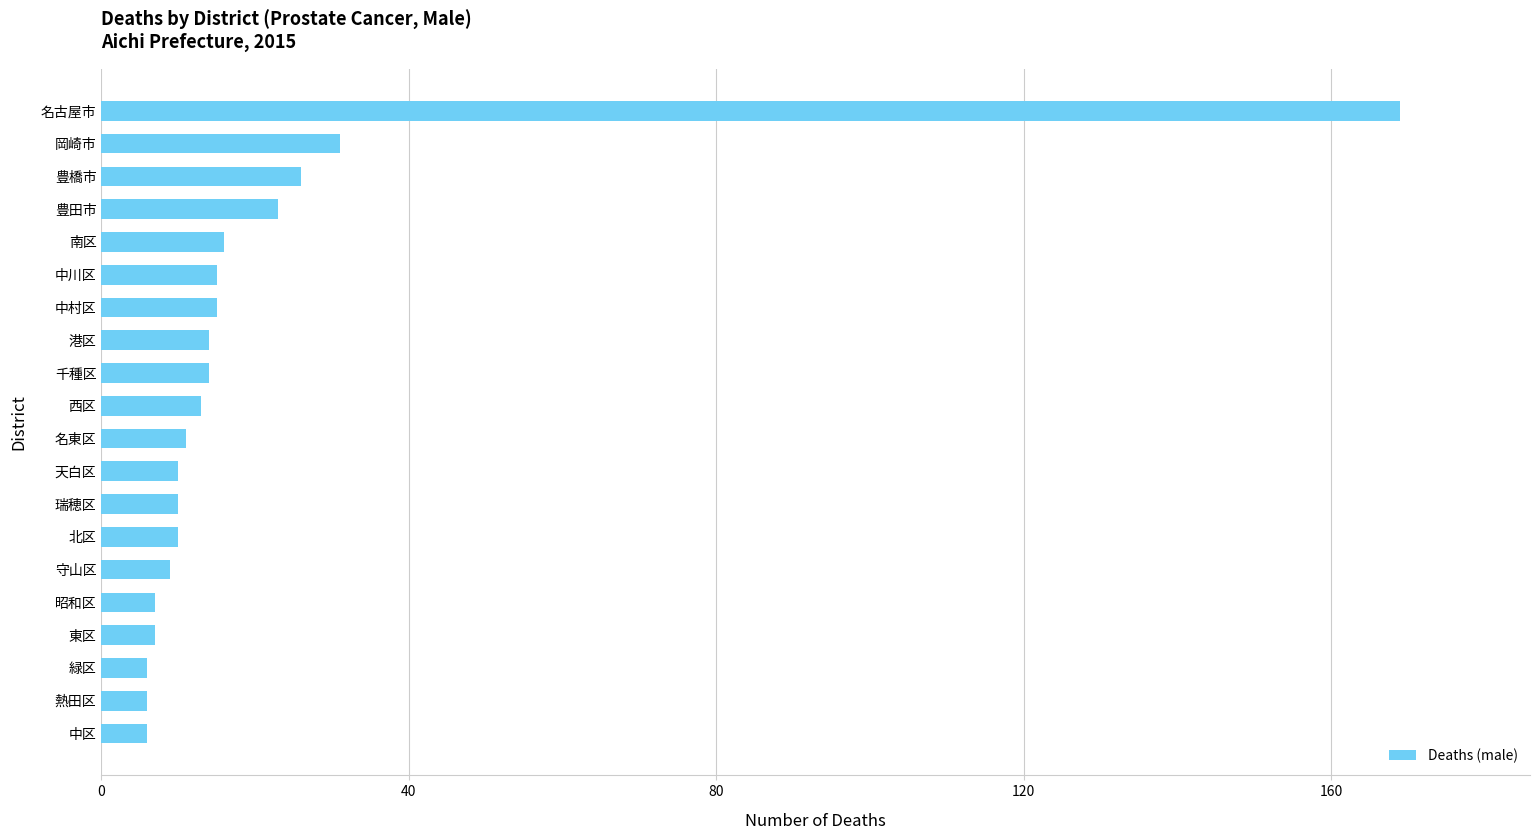

True or false: the data shows 10 at 瑞穂区.

True